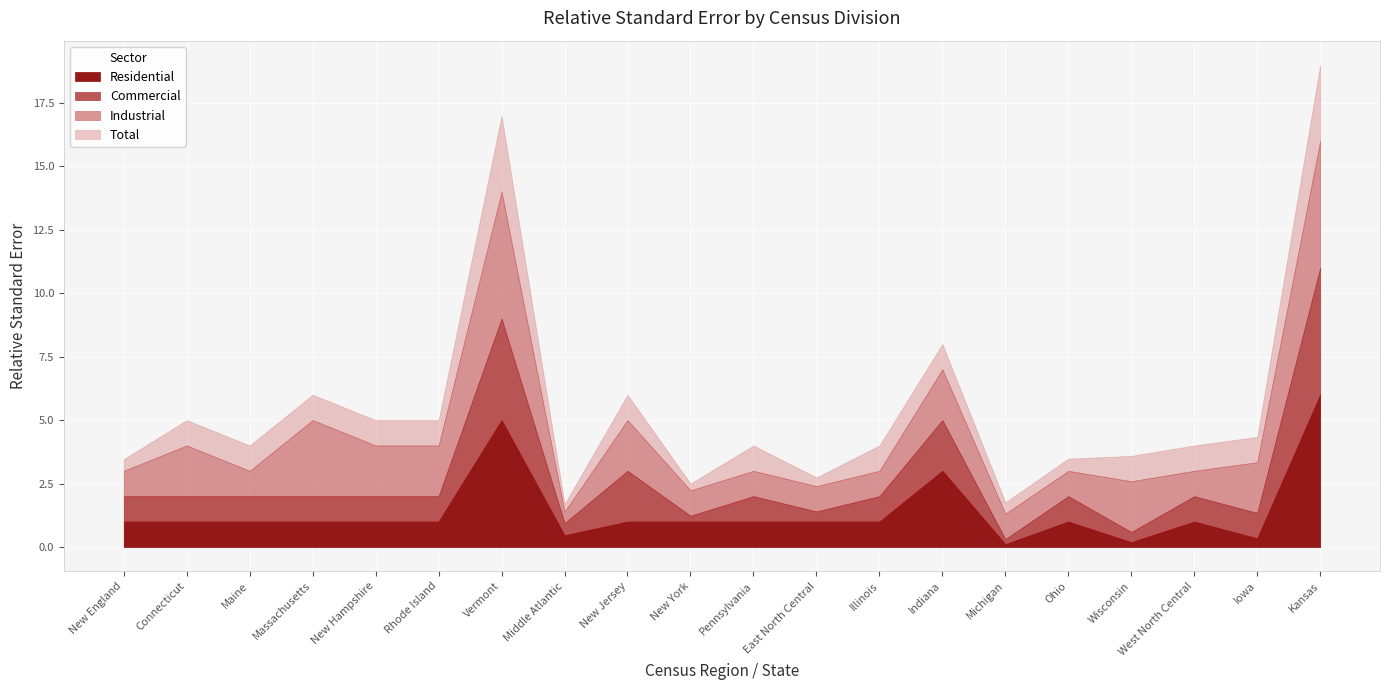

At which category does Residential reach its first local valley?

Middle Atlantic